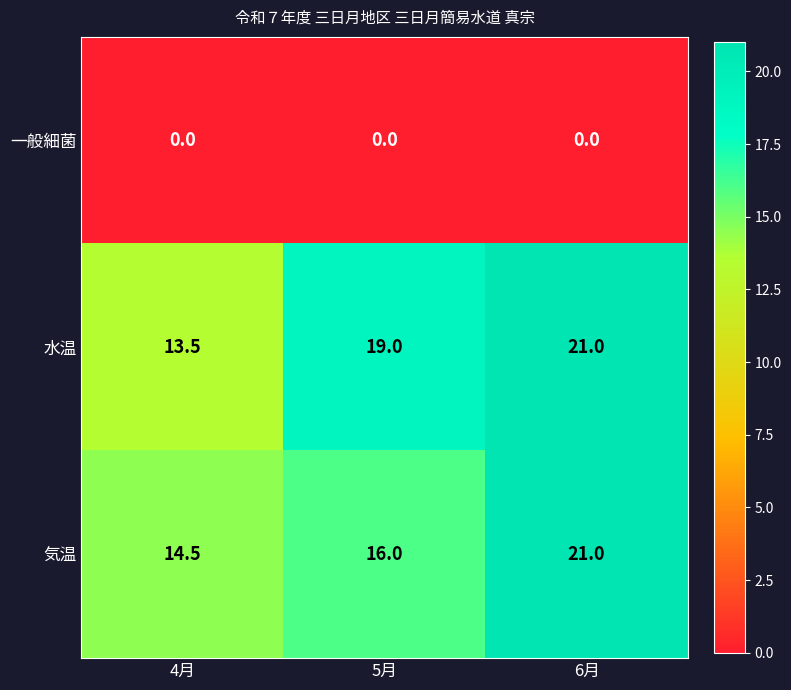

What is the greatest value displayed?

21.0